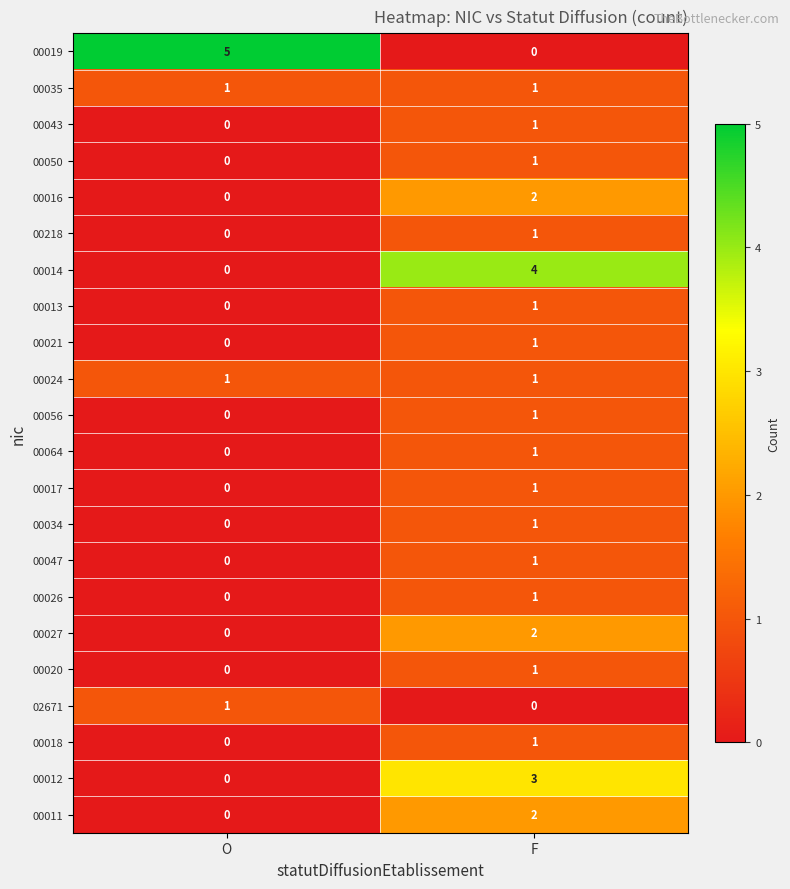

Which category has the lowest value in the 00064 series?

O